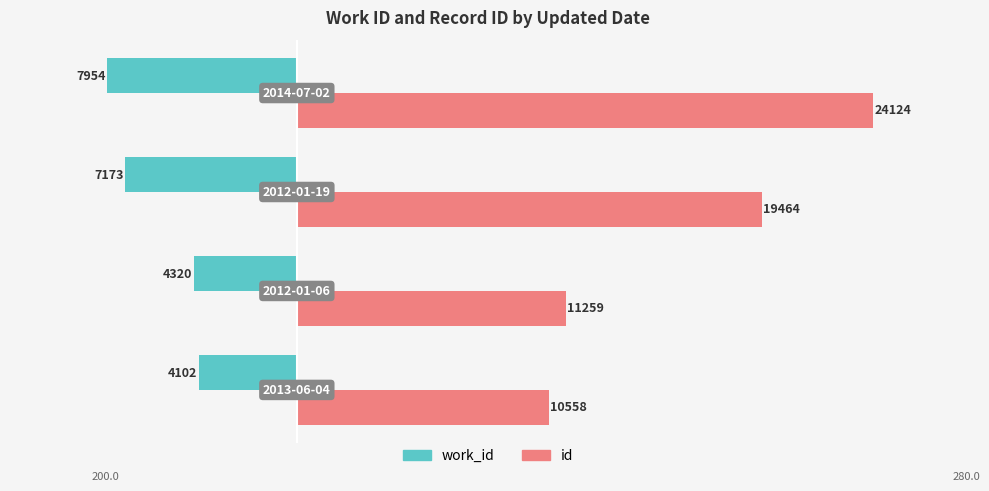

What are all the series names shown in the legend?

work_id, id